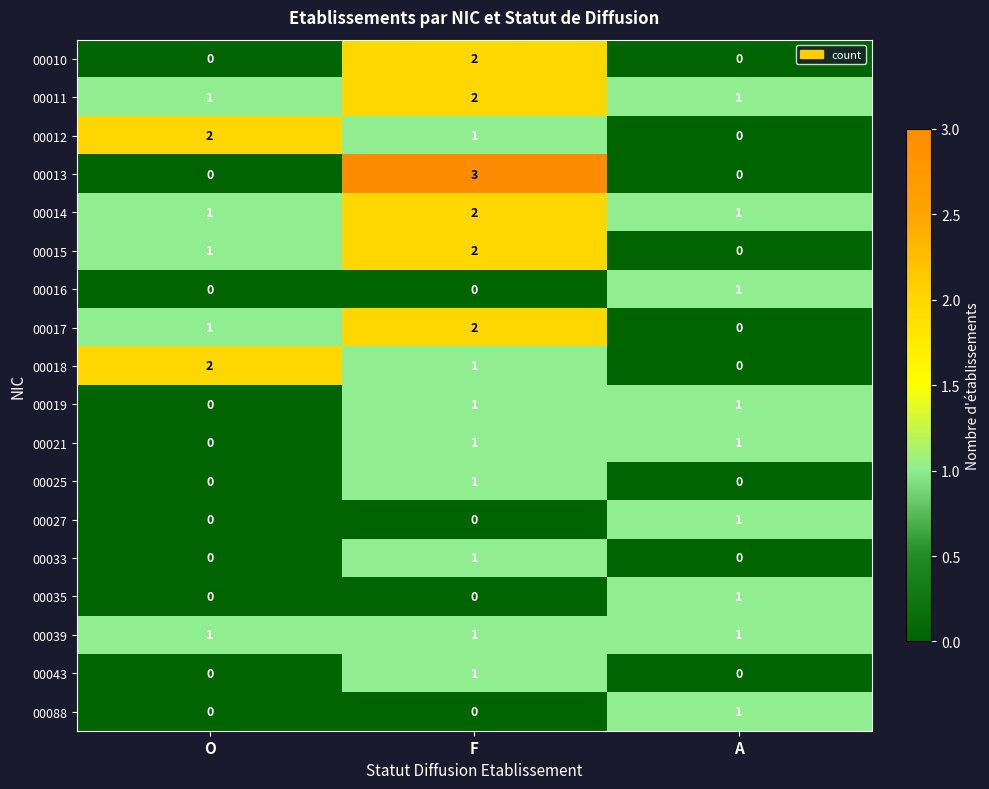

Which series changed the most between F and A?

00013